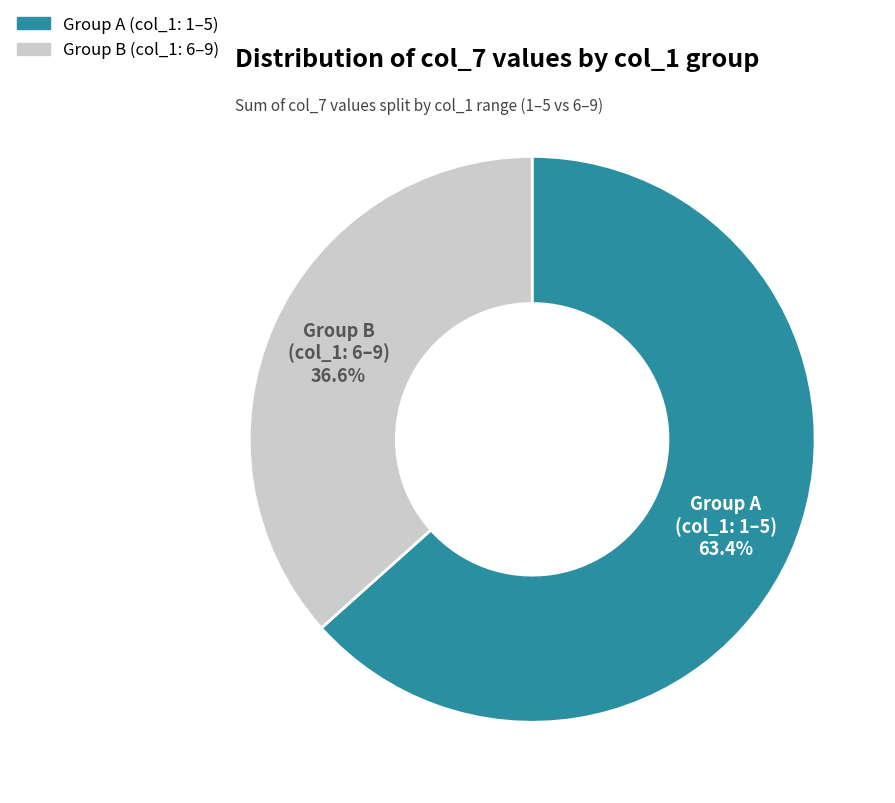

Is there any slice that represents more than half of the pie?

Yes